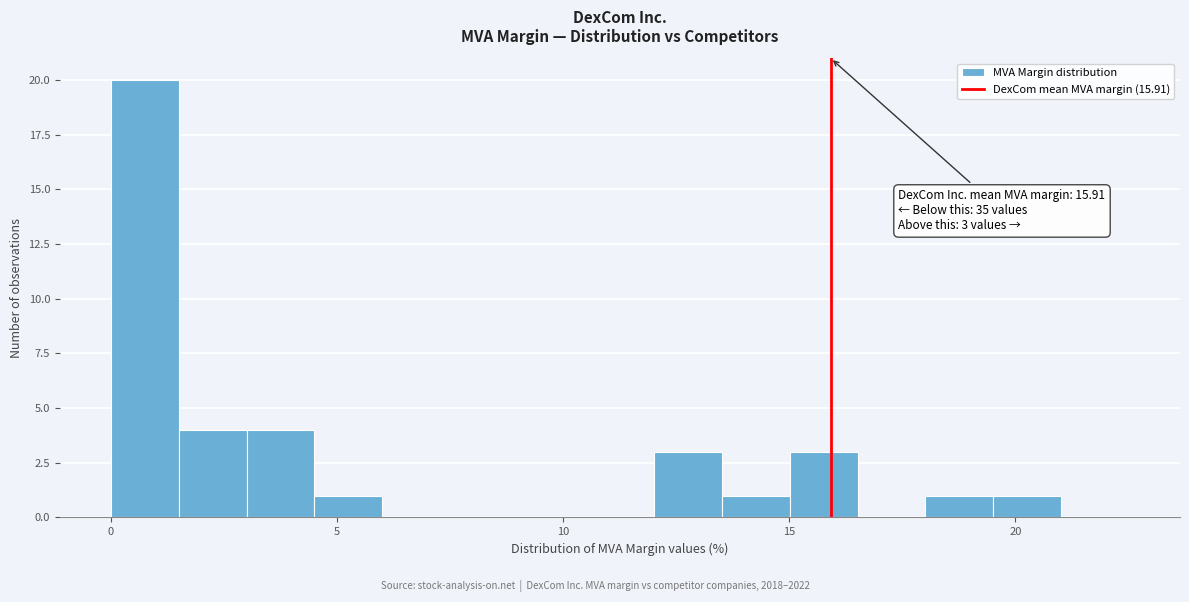

Around what value on the x-axis is the tallest bar? Give the approximate position of its centre, as read against the axis.

1.0